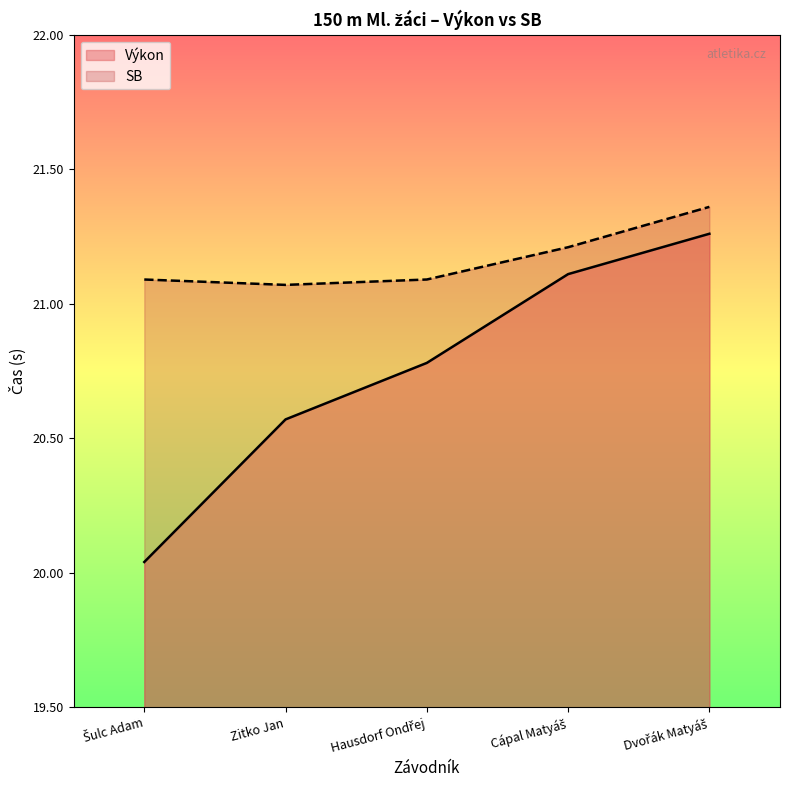

What is the label of the 2nd point from the left?

Zitko Jan